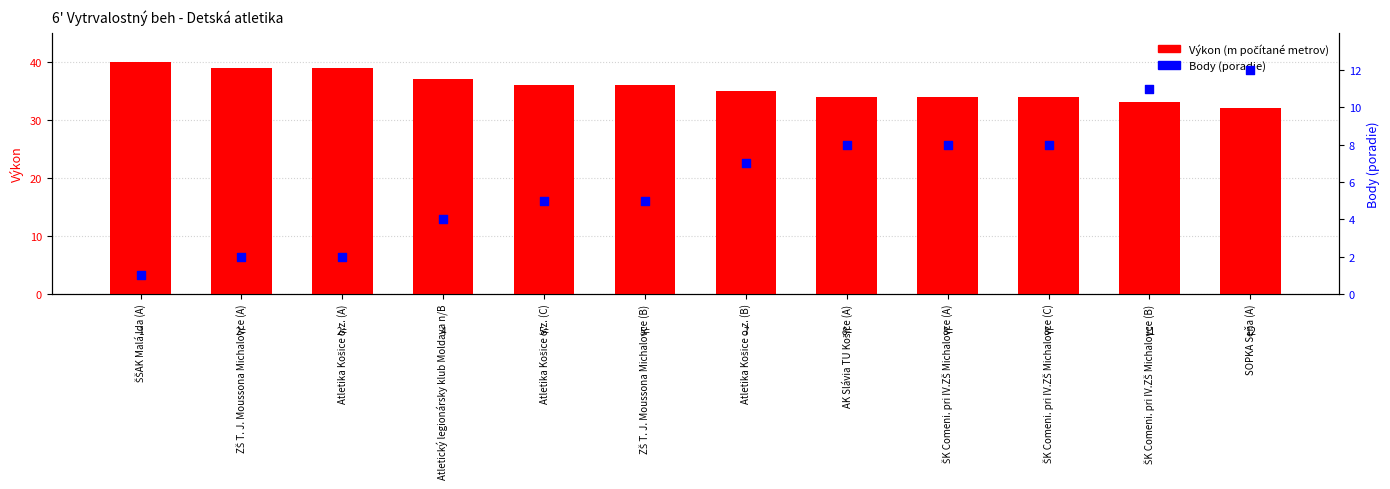

Which series contains the lowest Y value?

Body